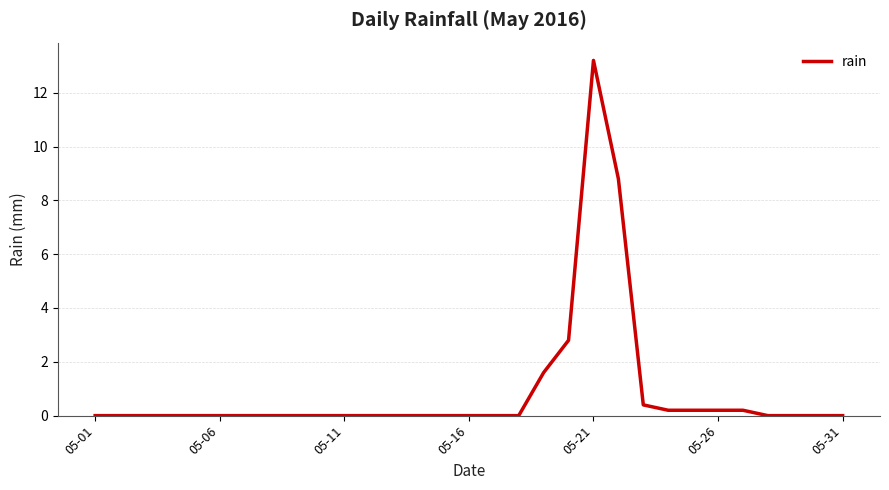

Count the number of data series in this chart.

1